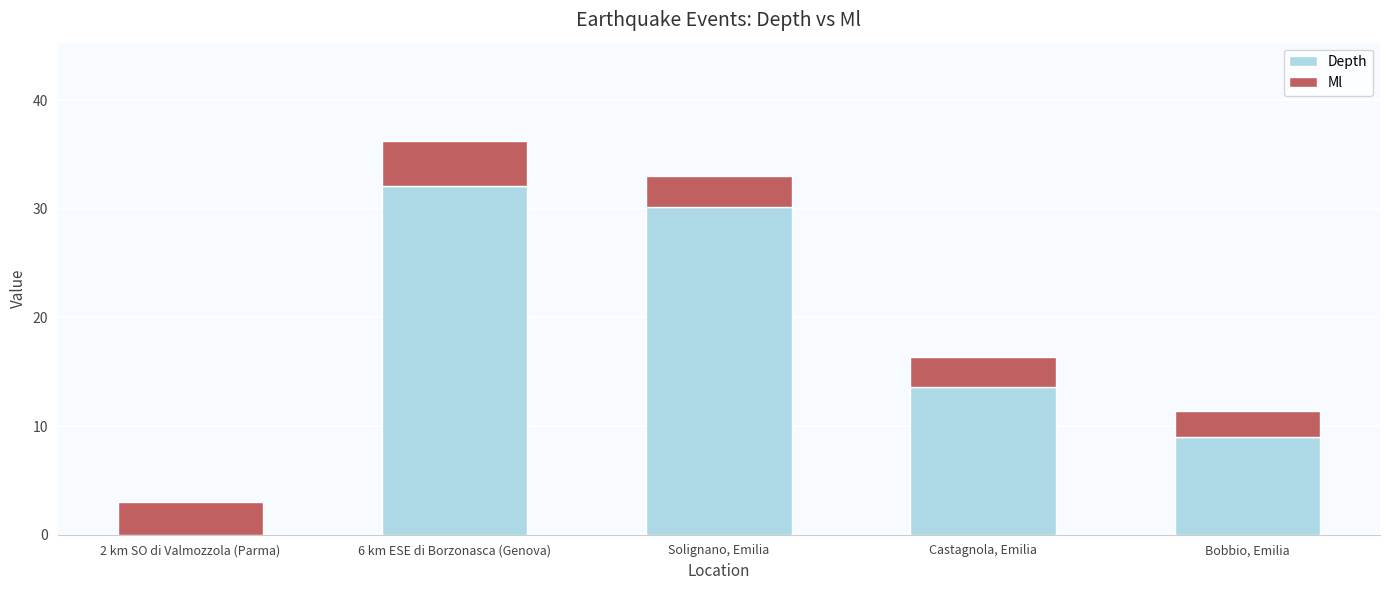

What value does the Depth series have at Solignano, Emilia?

30.2